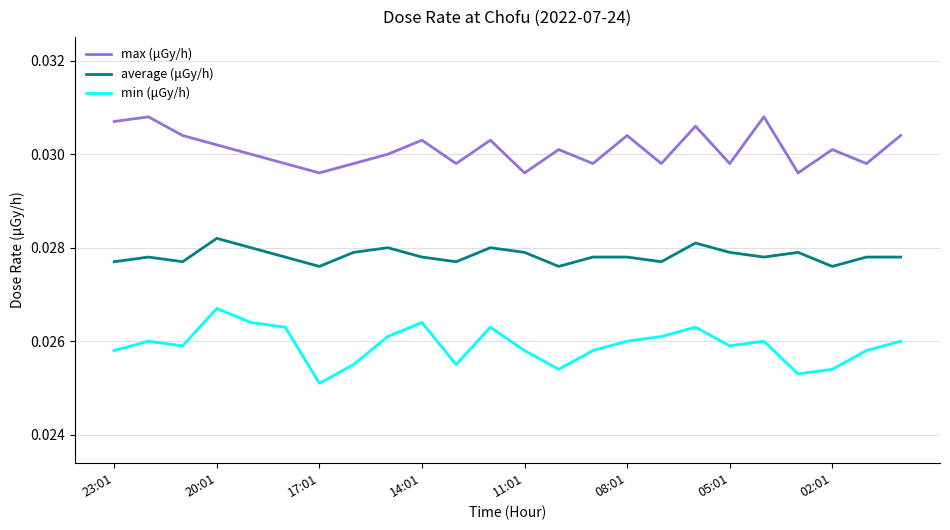

In max (μGy/h), how many points are lower than both neighbors (excluding endpoints)?

8